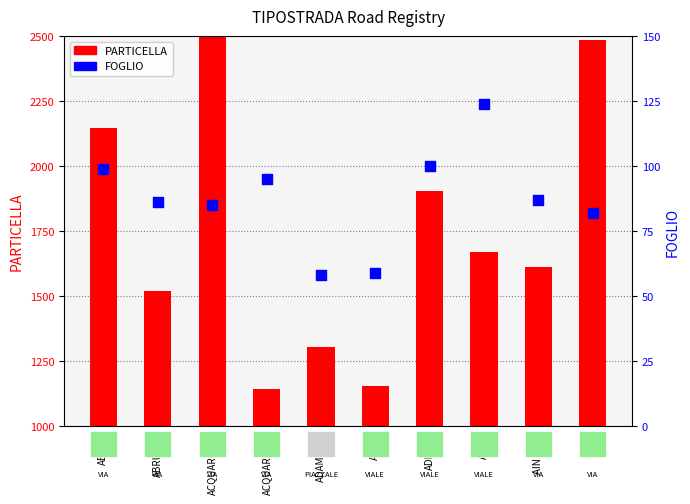

Which series has the largest Y range (max minus min)?

PARTICELLA